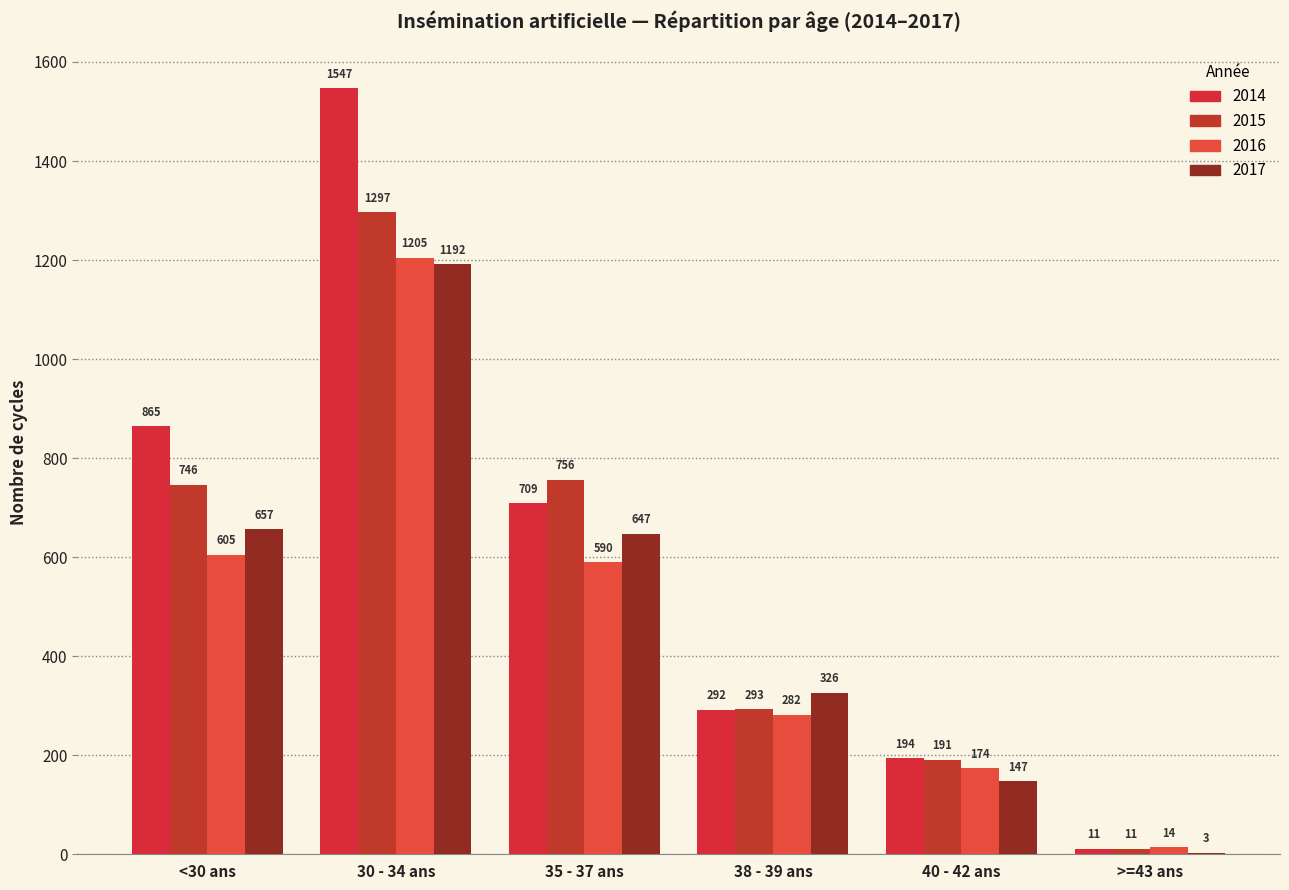

Reading right to left, extract all data points from this chart.

2014: >=43 ans=11	40 - 42 ans=194	38 - 39 ans=292	35 - 37 ans=709	30 - 34 ans=1547	<30 ans=865
2015: >=43 ans=11	40 - 42 ans=191	38 - 39 ans=293	35 - 37 ans=756	30 - 34 ans=1297	<30 ans=746
2016: >=43 ans=14	40 - 42 ans=174	38 - 39 ans=282	35 - 37 ans=590	30 - 34 ans=1205	<30 ans=605
2017: >=43 ans=3	40 - 42 ans=147	38 - 39 ans=326	35 - 37 ans=647	30 - 34 ans=1192	<30 ans=657